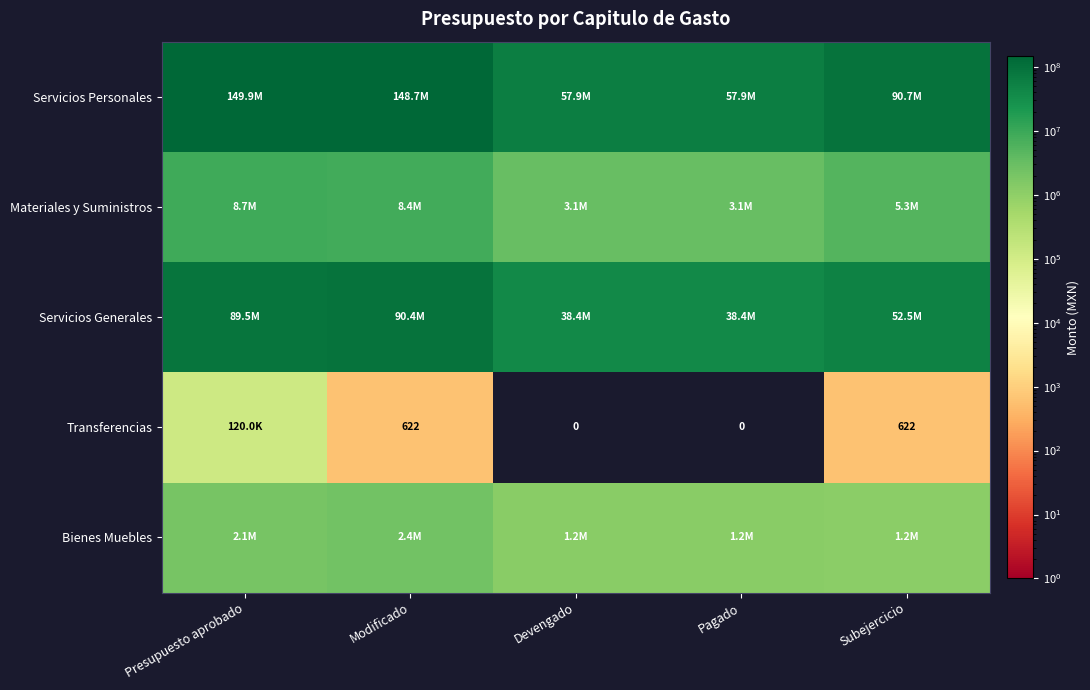

True or false: Servicios Personales has a value of 32085104.1 at Devengado.

False